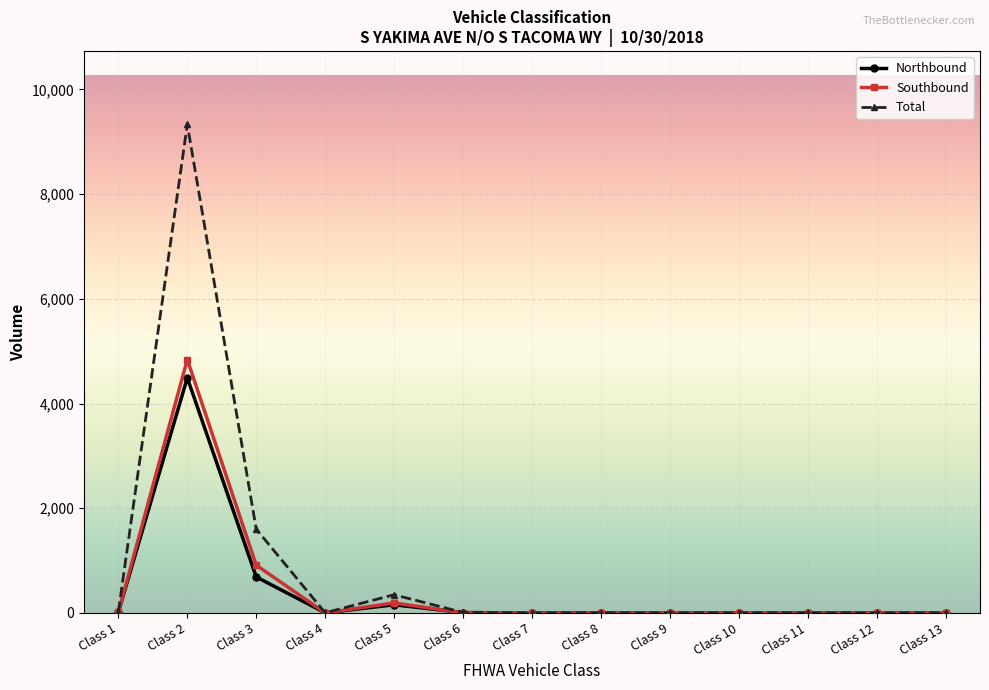

At which label is Northbound closest to 2246?

Class 3